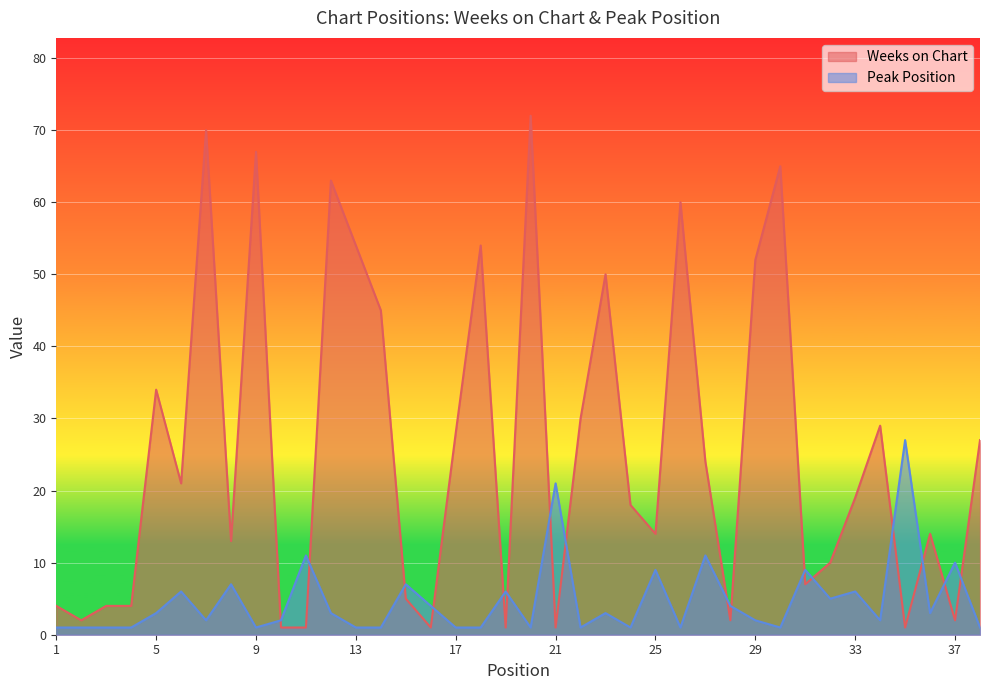

What is the difference between the Peak Position values at 16 and 6?

2